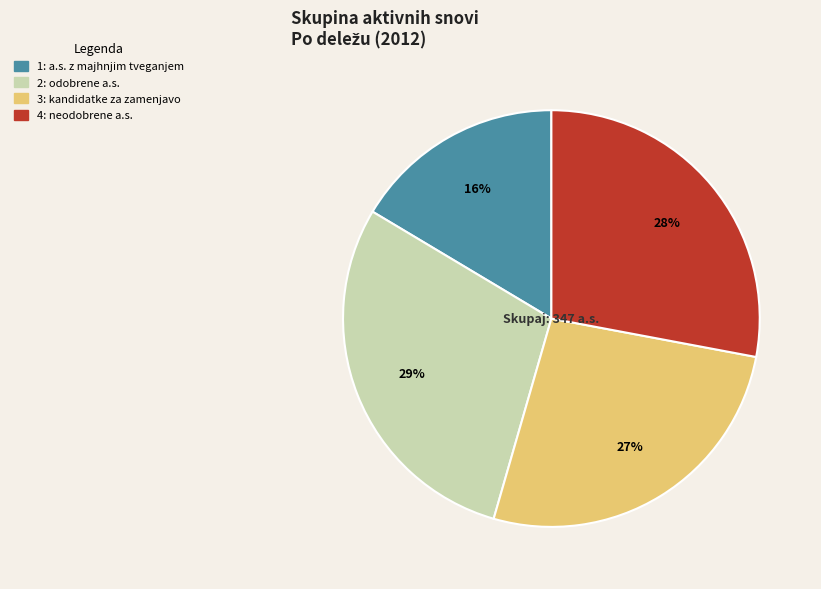

Combined, do 4: neodobrene a.s. and 1: a.s. z majhnjim tveganjem account for over 50%?

No